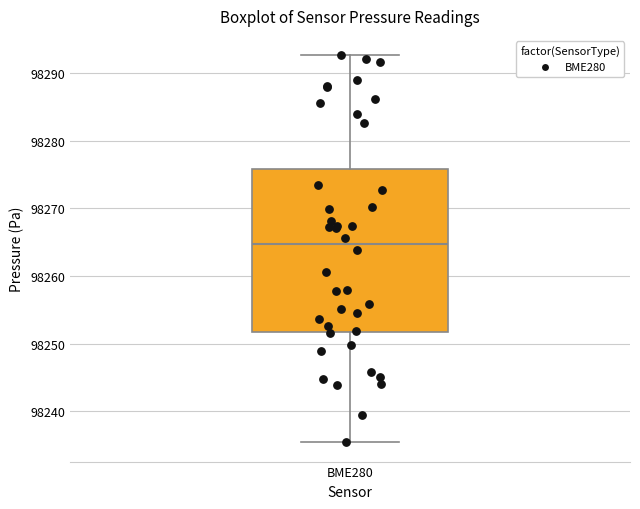

Where does the lower whisker of the box for BME280 end on the y-axis? The values are not printed on the chart, so give them approximately, as read against the axis.

98235